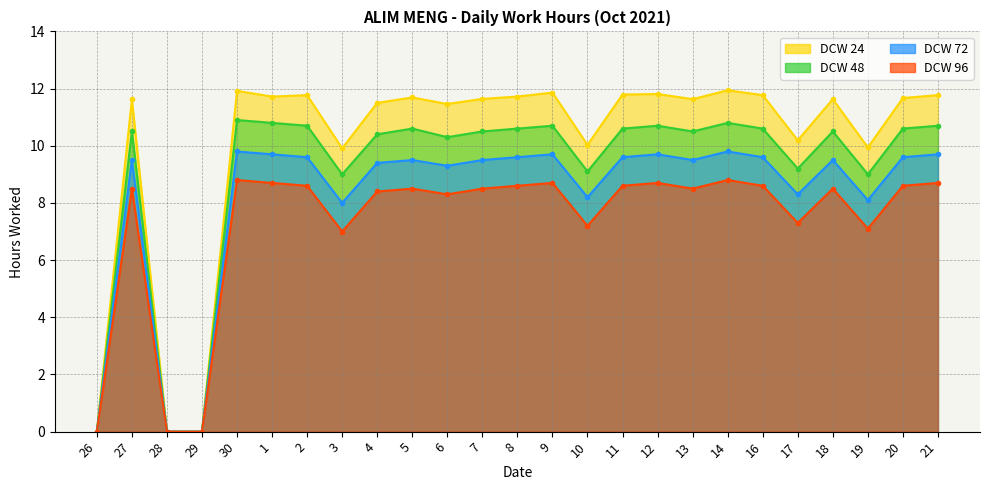

What is the difference between the maximum and minimum values in the DCW 72 series?

9.8